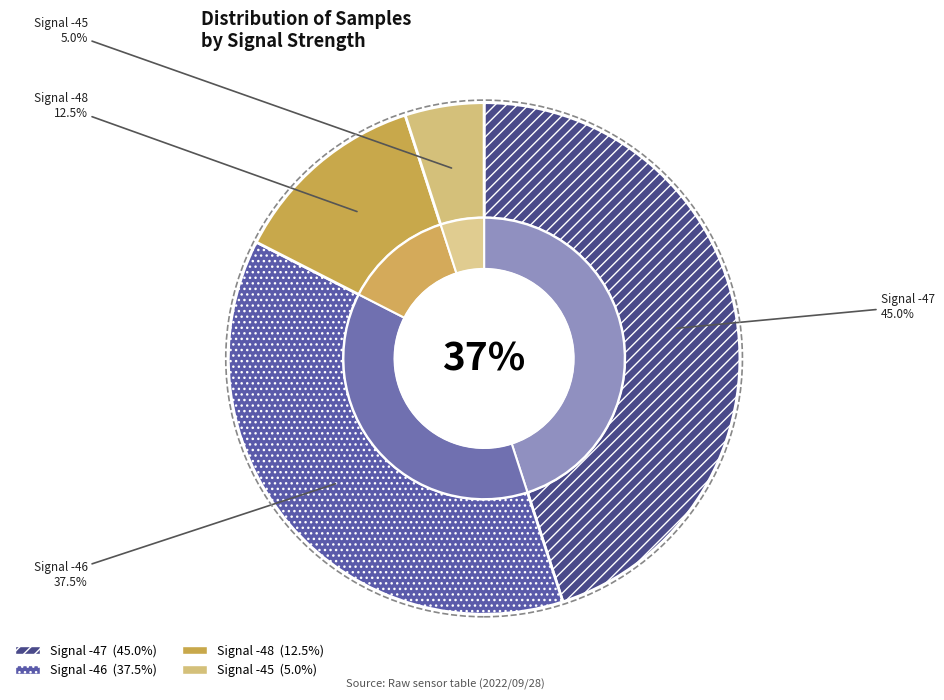

Between -47 and -45, which is larger?

-47